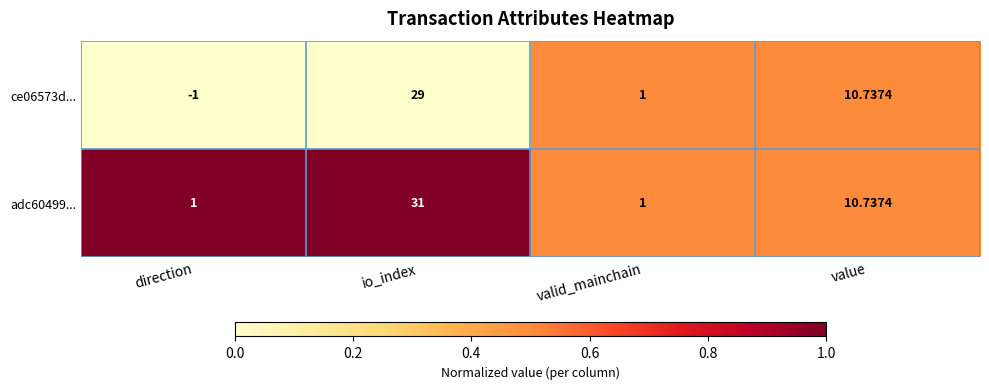

Where is ce06573d... nearest to the value 14?

value